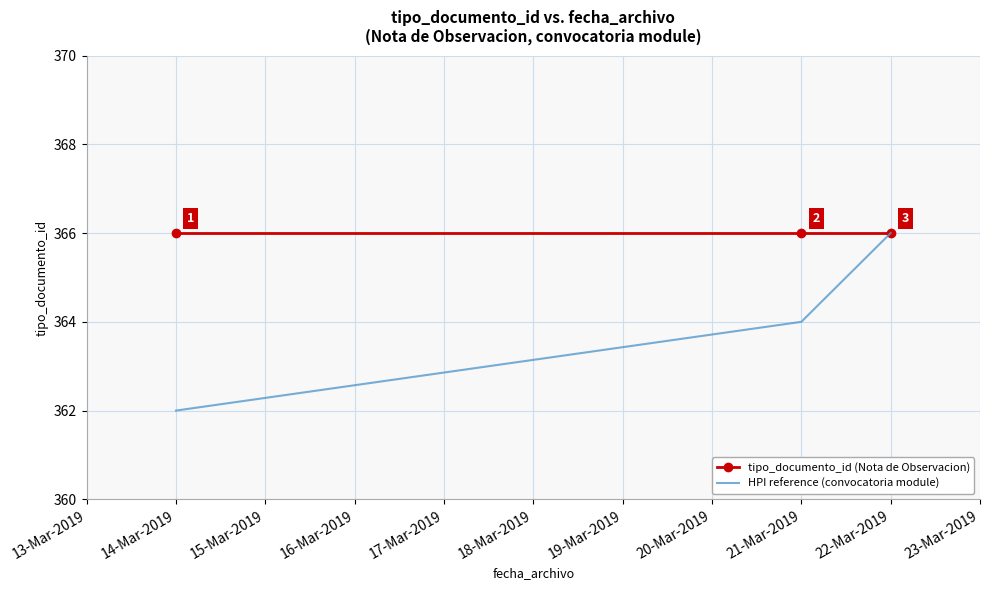

What is the sum of all HPI reference (convocatoria module) values?

1092